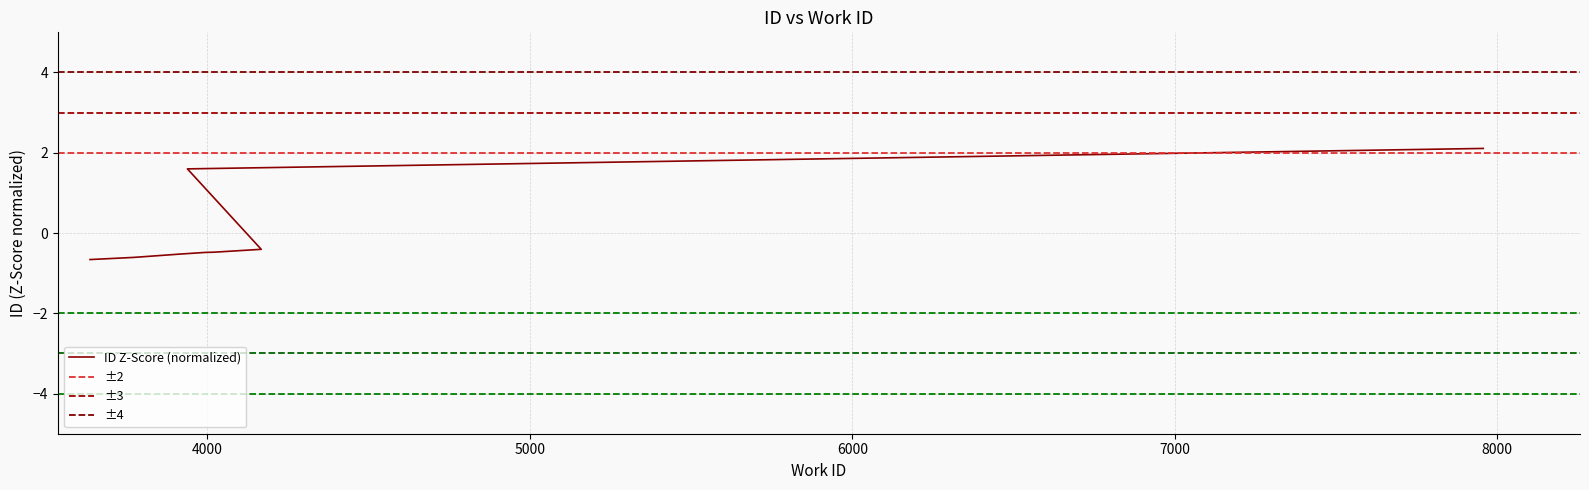

Count the number of values greater than 0.

2